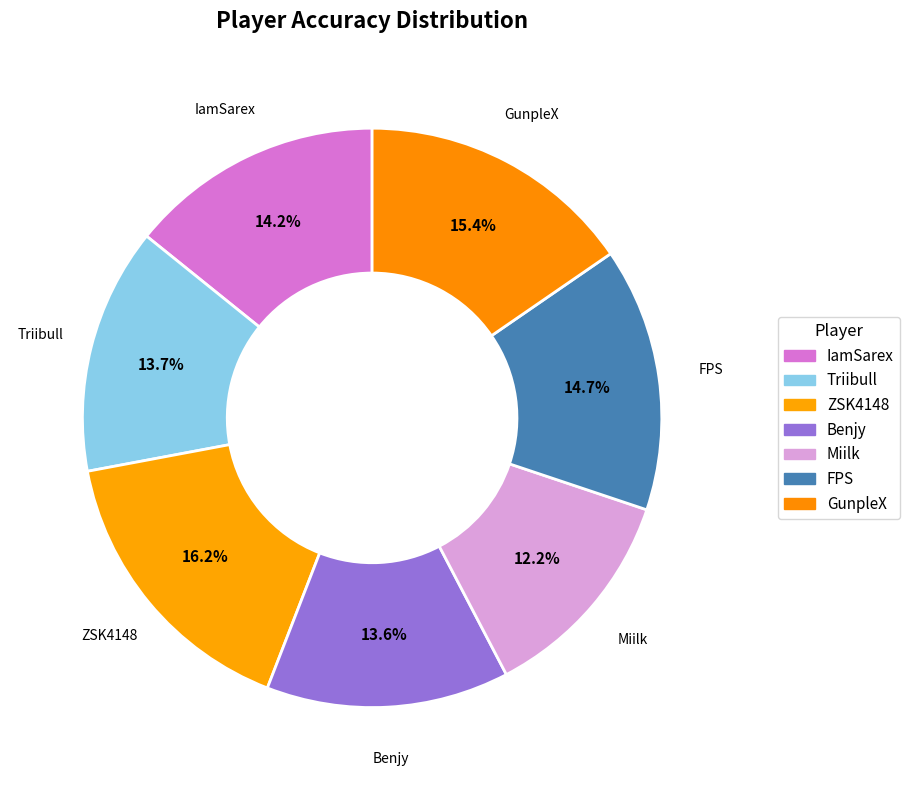

Is Miilk the majority of the pie?

No